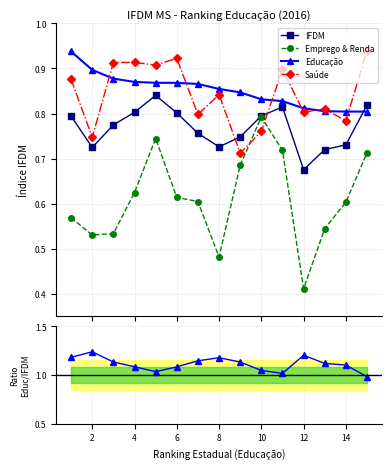

Count the Emprego & Renda values in the range 0 to 1.

15